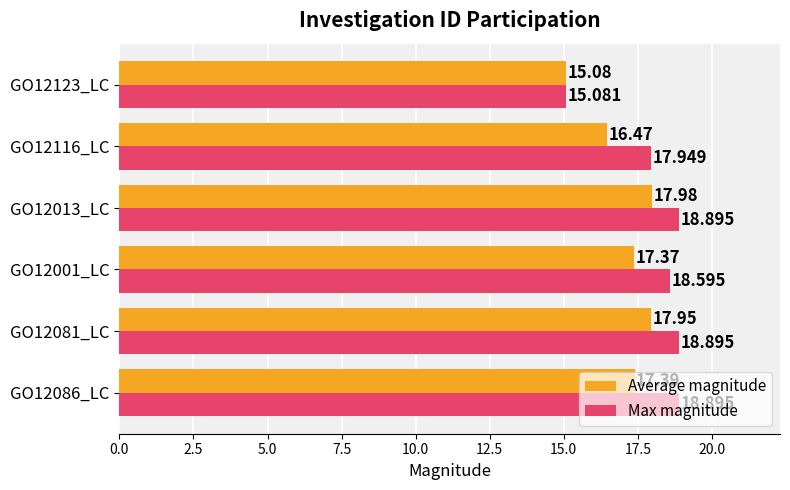

Which series has the largest total across all categories?

Max magnitude